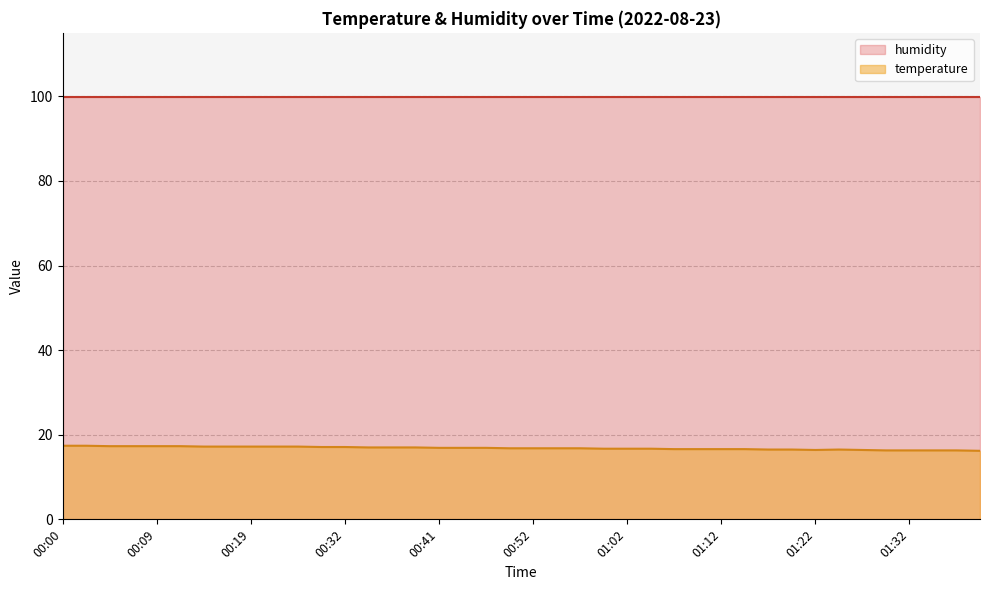

Rank the categories by value from lowest to highest.

01:39, 01:29, 01:32, 01:34, 01:37, 01:22, 01:27, 01:17, 01:19, 01:25, 01:07, 01:10, 01:12, 01:15, 00:59, 01:02, 01:04, 00:50, 00:52, 00:55, 00:57, 00:41, 00:44, 00:47, 00:34, 00:37, 00:39, 00:29, 00:32, 00:14, 00:17, 00:19, 00:22, 00:24, 00:05, 00:07, 00:09, 00:12, 00:00, 00:02